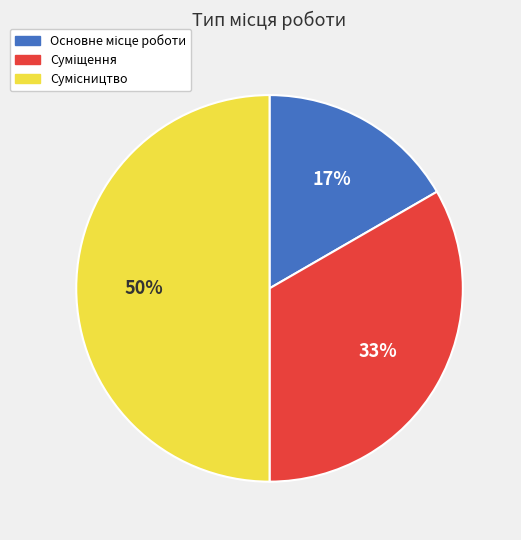

To the nearest percent, what is the difference between the largest and smallest slice percentages?

33%